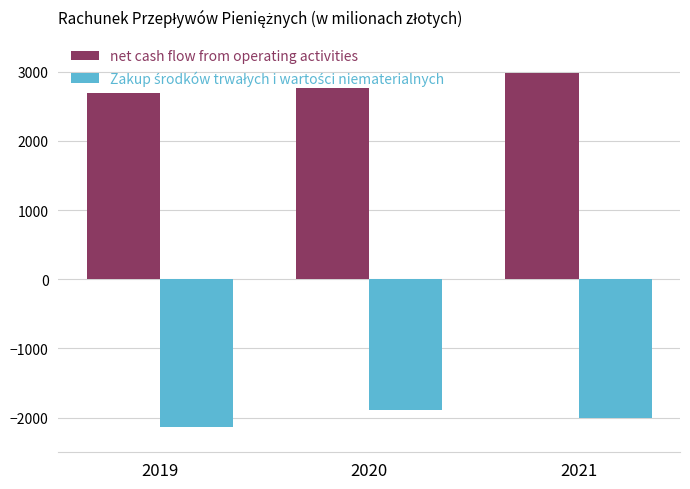

The net cash flow from operating activities series shows 2685 at 2019. True or false?

True